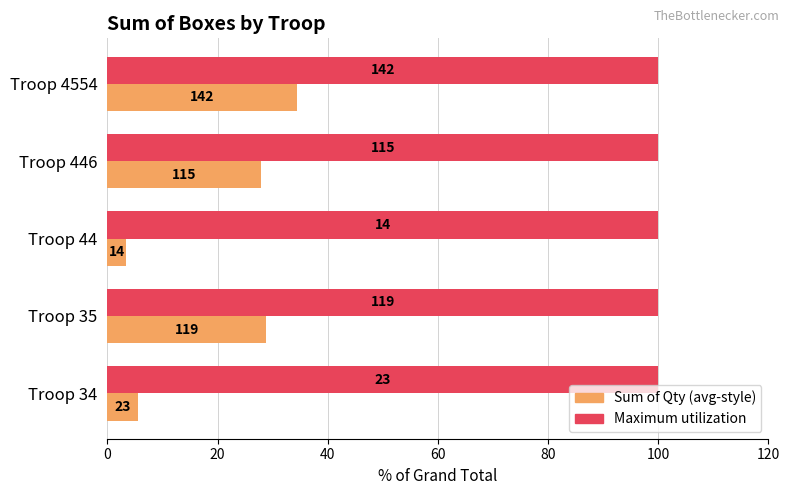

Is it true that Maximum utilization equals 0.5 at 0?

False